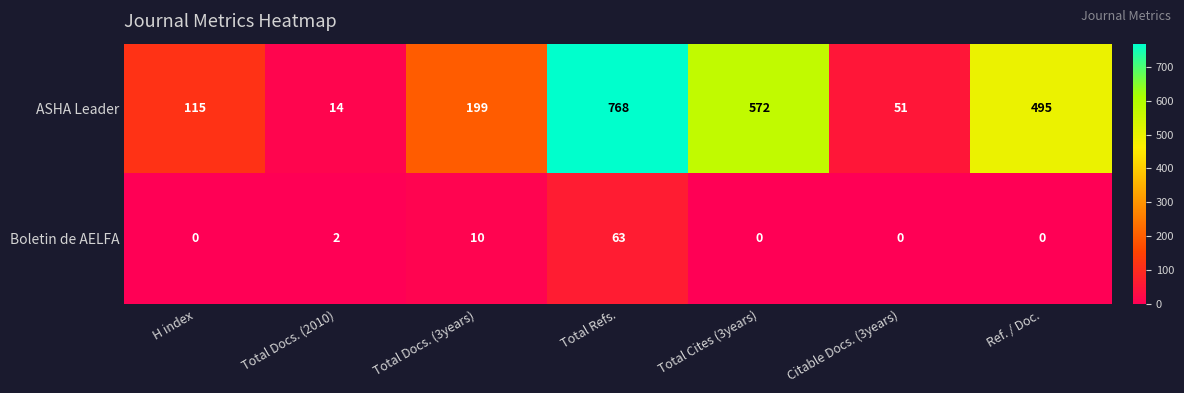

What is the greatest value displayed?

768